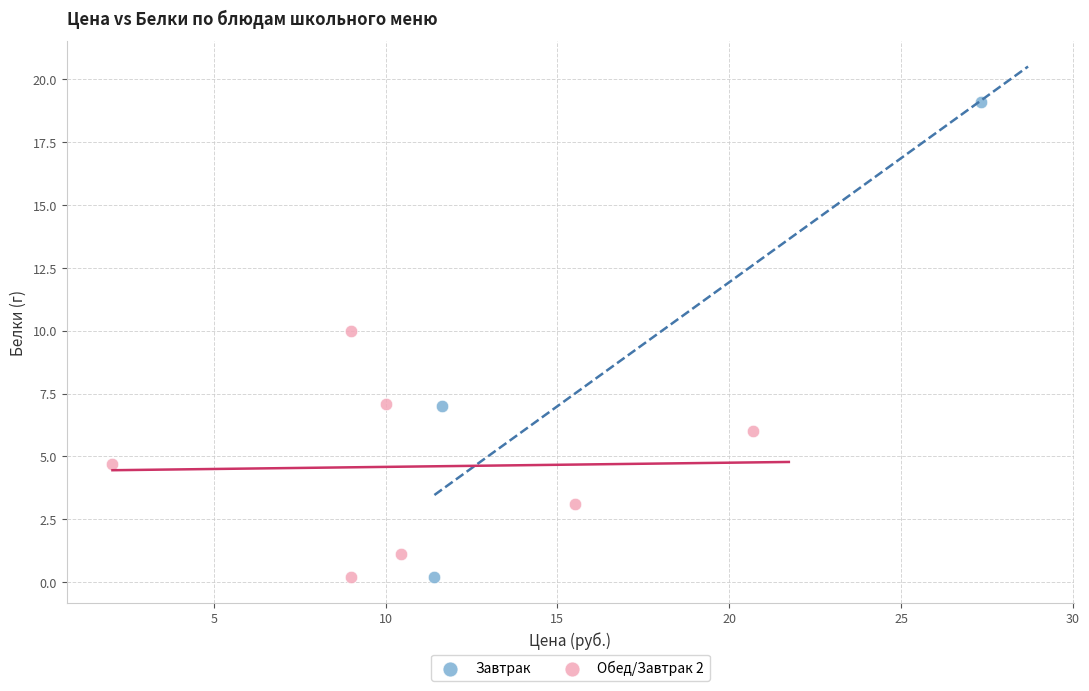

Which series has the largest Y range (max minus min)?

Завтрак